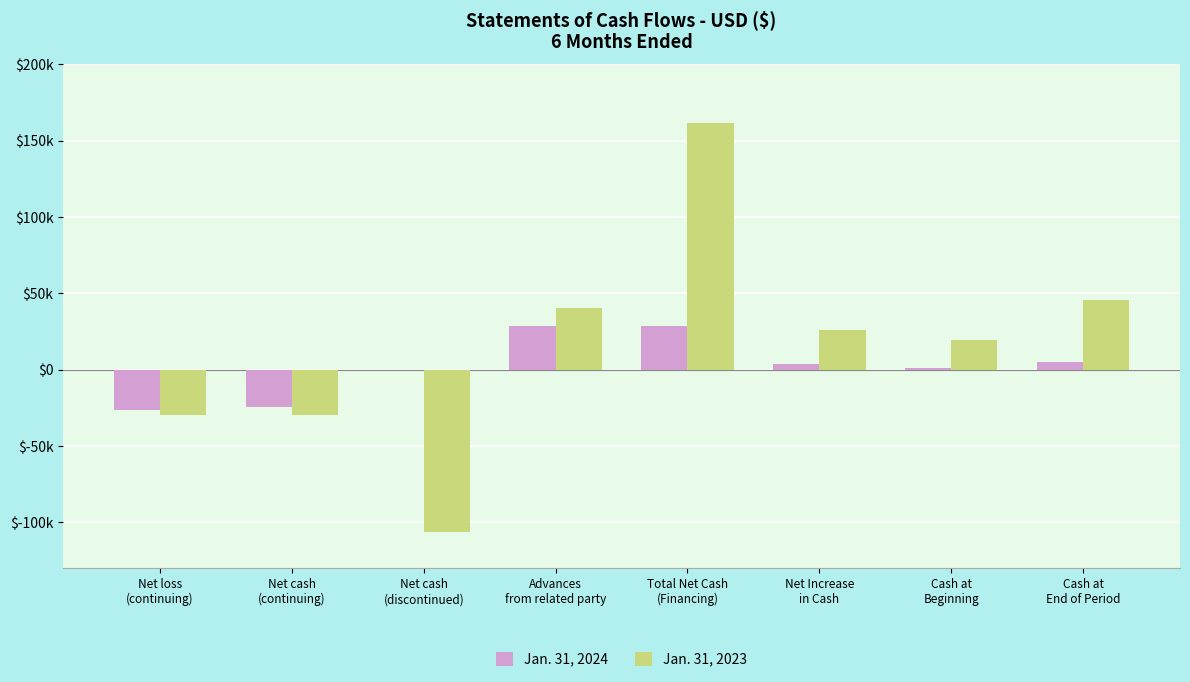

What are all the series names shown in the legend?

Jan. 31, 2024, Jan. 31, 2023